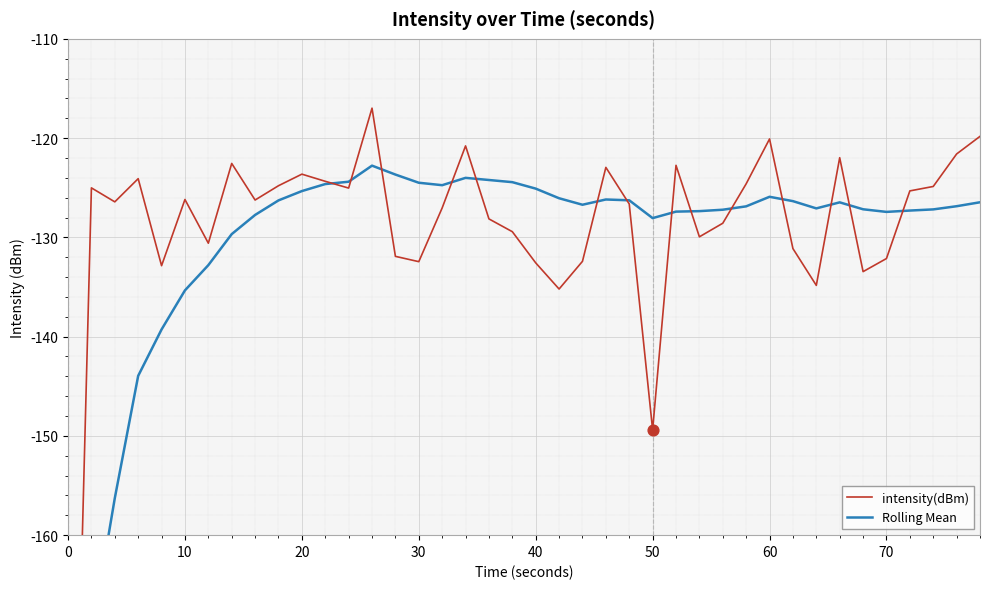

Which series contains the lowest Y value?

intensity(dBm)